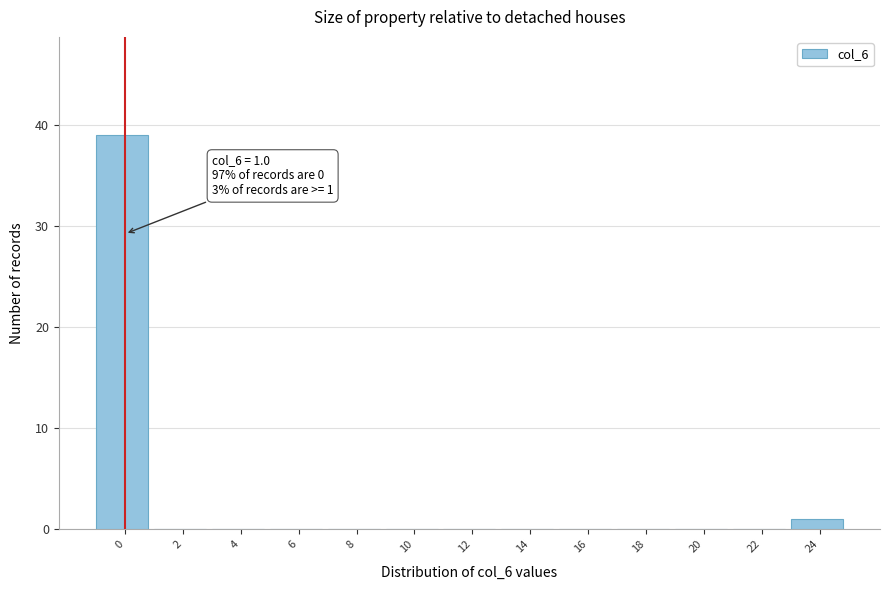

Reading left to right, what are all the values shown in this chart?

0=39	2=0	4=0	6=0	8=0	10=0	12=0	14=0	16=0	18=0	20=0	22=0	24=1